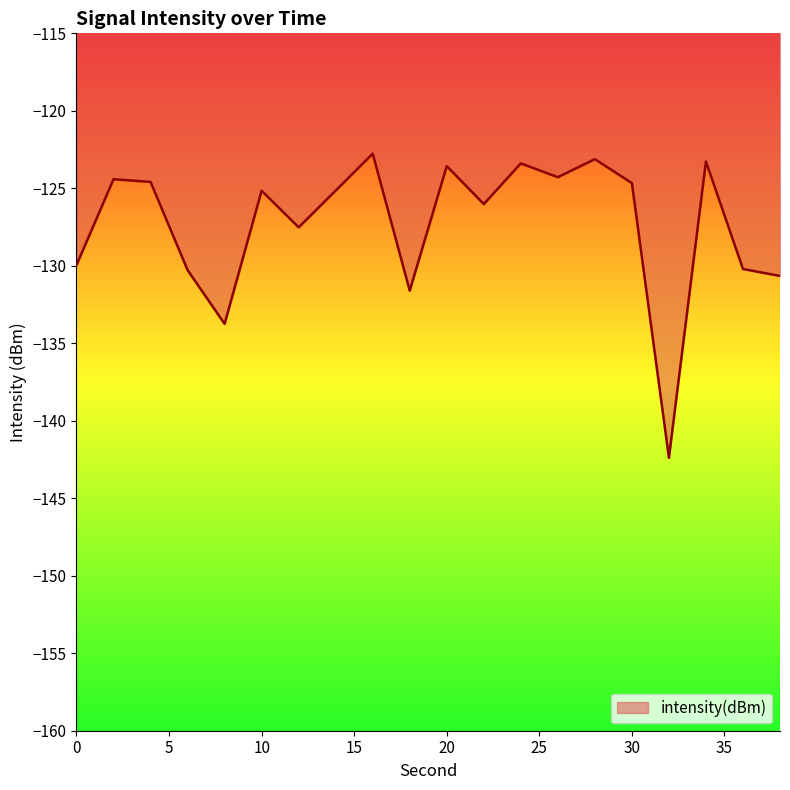

What is the smallest value displayed?

-142.4